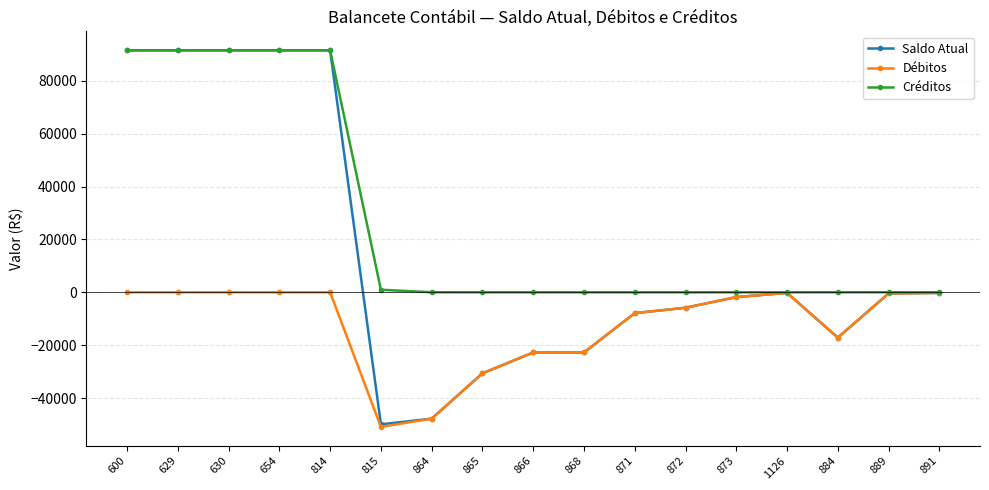

What is the total value across all series at 889?

-882.0